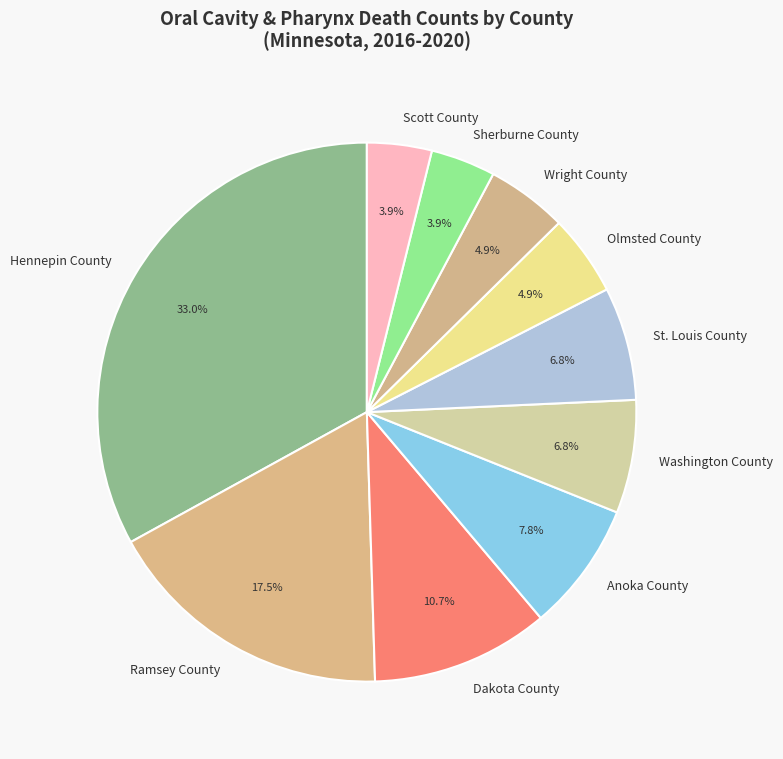

Which has a higher value, Ramsey County or Hennepin County?

Hennepin County